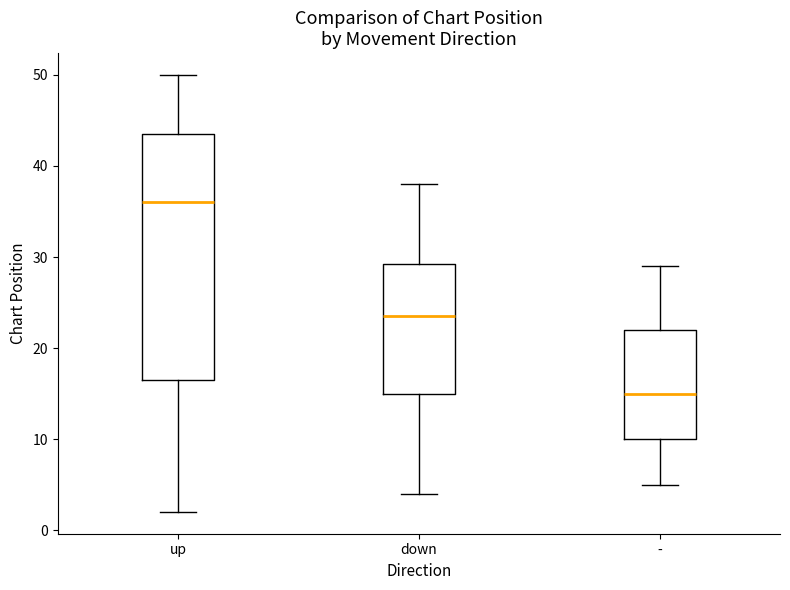

Where does the upper whisker of the box for up end on the y-axis? The values are not printed on the chart, so give them approximately, as read against the axis.

50